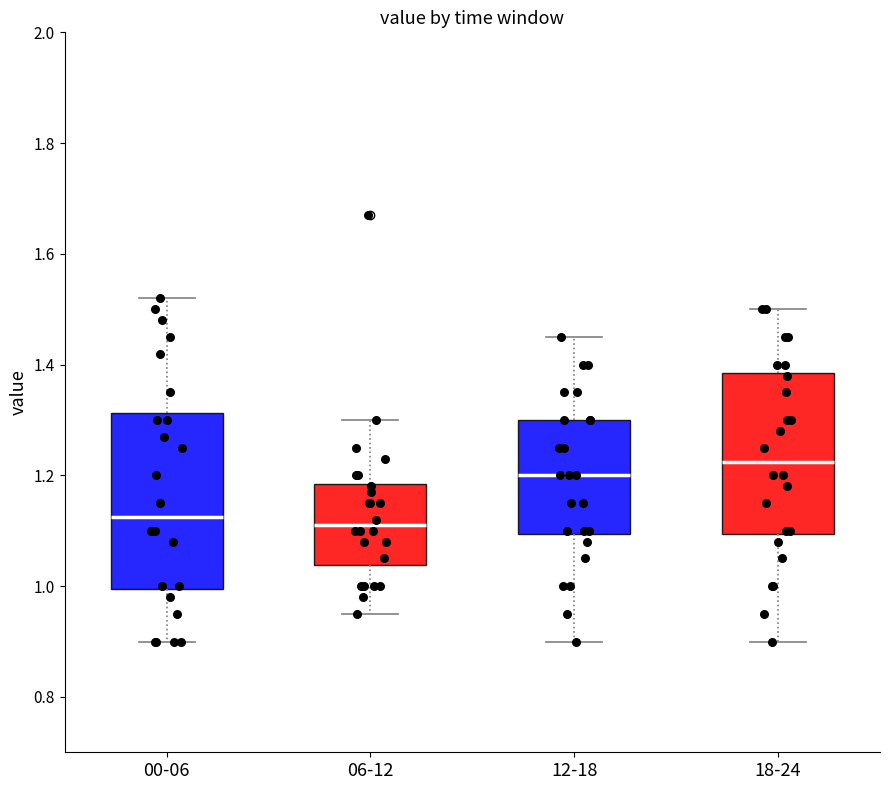

Which box has the highest median line?

18-24